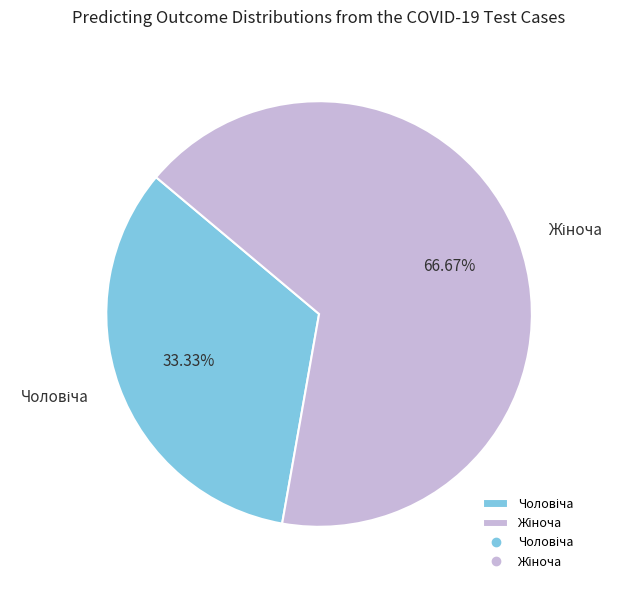

Is there any slice that represents more than half of the pie?

Yes